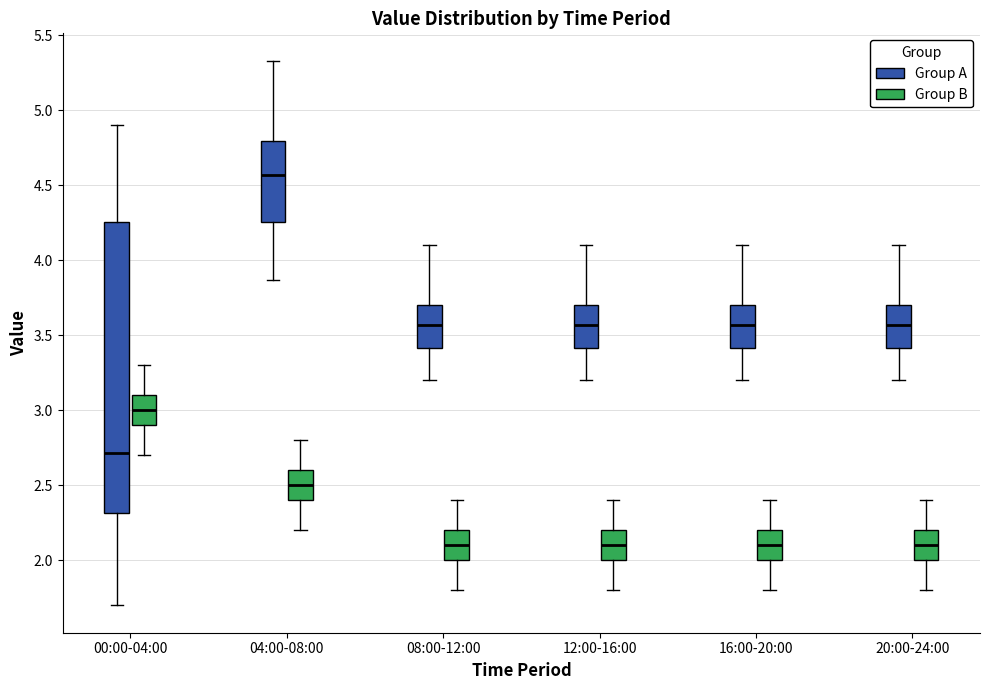

Reading left to right, transcribe this box plot: for each box, give where its median line is, the range the box spans, and where its two whiskers end, as read against the y-axis. The values are not printed on the chart, so give them approximately, as read against the axis.

00:00-04:00 (Group A): median 2.70, box 2.30 to 4.25, whiskers 1.70 to 4.90
00:00-04:00 (Group B): median 3.00, box 2.90 to 3.10, whiskers 2.70 to 3.30
04:00-08:00 (Group A): median 4.55, box 4.25 to 4.80, whiskers 3.85 to 5.35
04:00-08:00 (Group B): median 2.50, box 2.40 to 2.60, whiskers 2.20 to 2.80
08:00-12:00 (Group A): median 3.55, box 3.40 to 3.70, whiskers 3.20 to 4.10
08:00-12:00 (Group B): median 2.10, box 2.00 to 2.20, whiskers 1.80 to 2.40
12:00-16:00 (Group A): median 3.55, box 3.40 to 3.70, whiskers 3.20 to 4.10
12:00-16:00 (Group B): median 2.10, box 2.00 to 2.20, whiskers 1.80 to 2.40
16:00-20:00 (Group A): median 3.55, box 3.40 to 3.70, whiskers 3.20 to 4.10
16:00-20:00 (Group B): median 2.10, box 2.00 to 2.20, whiskers 1.80 to 2.40
20:00-24:00 (Group A): median 3.55, box 3.40 to 3.70, whiskers 3.20 to 4.10
20:00-24:00 (Group B): median 2.10, box 2.00 to 2.20, whiskers 1.80 to 2.40